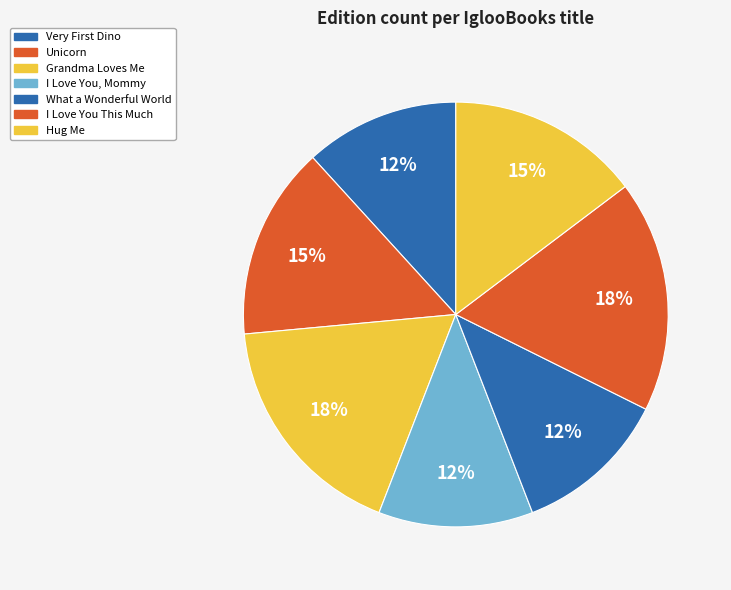

What is the largest slice in the pie chart?

Grandma Loves Me